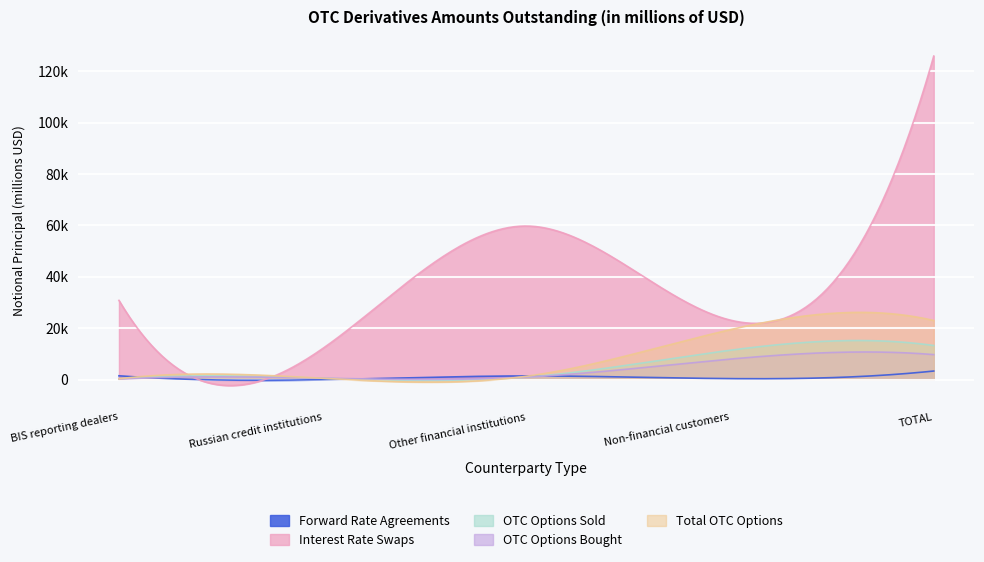

True or false: OTC Options Bought and Interest Rate Swaps intersect in this chart.

True